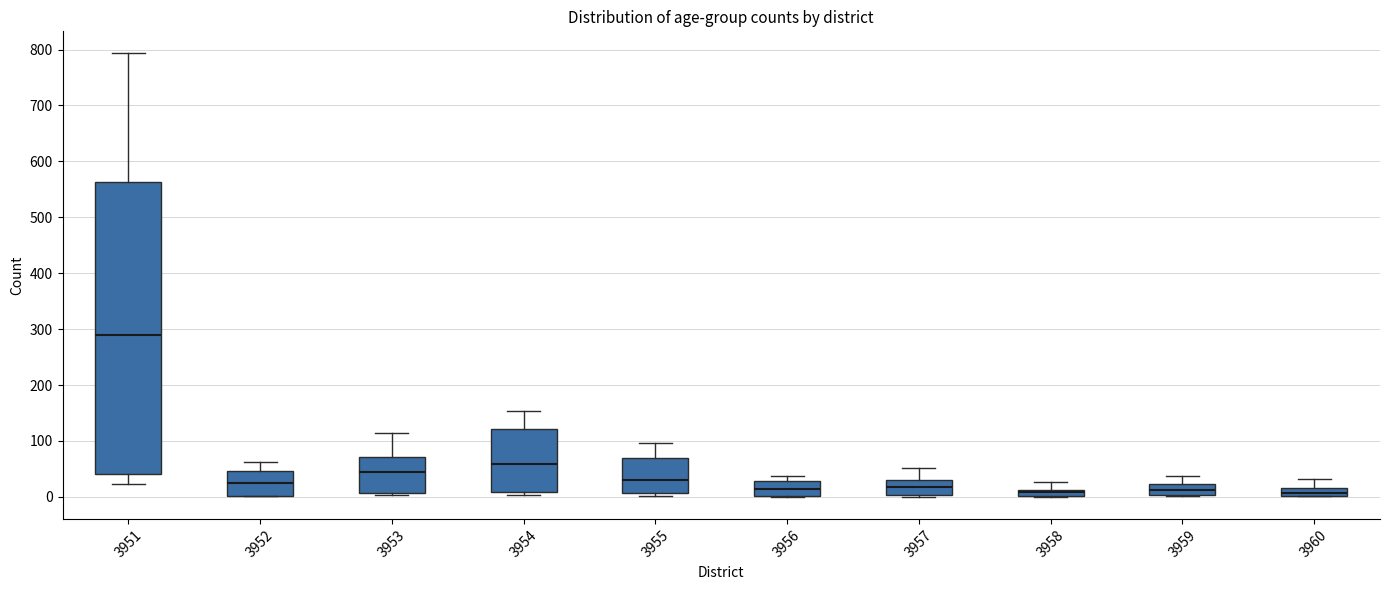

Where is the upper edge of the box at x = 3960 on the y-axis? The values are not printed on the chart, so give them approximately, as read against the axis.

20